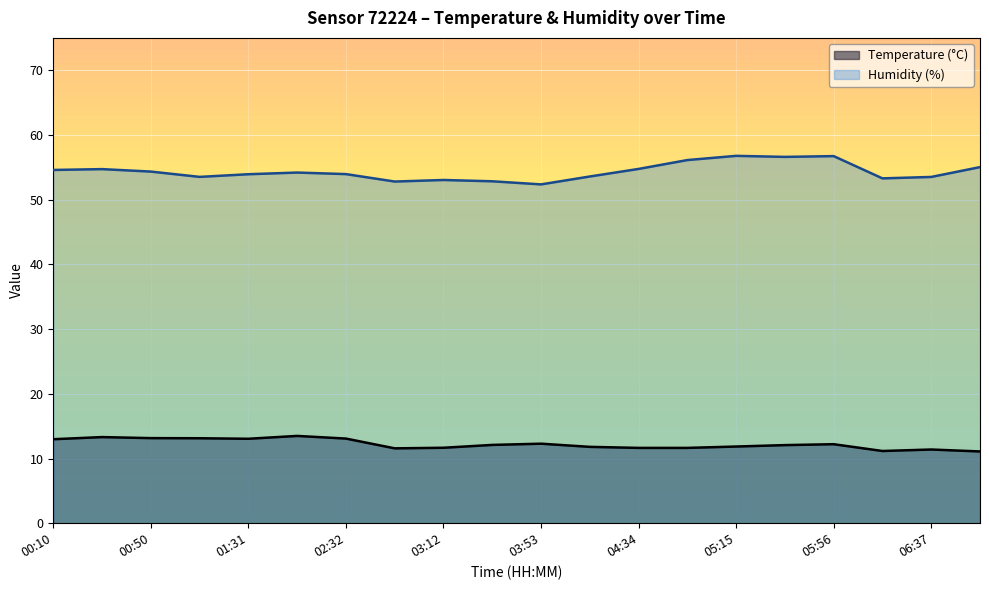

How many distinct data groups are displayed?

2